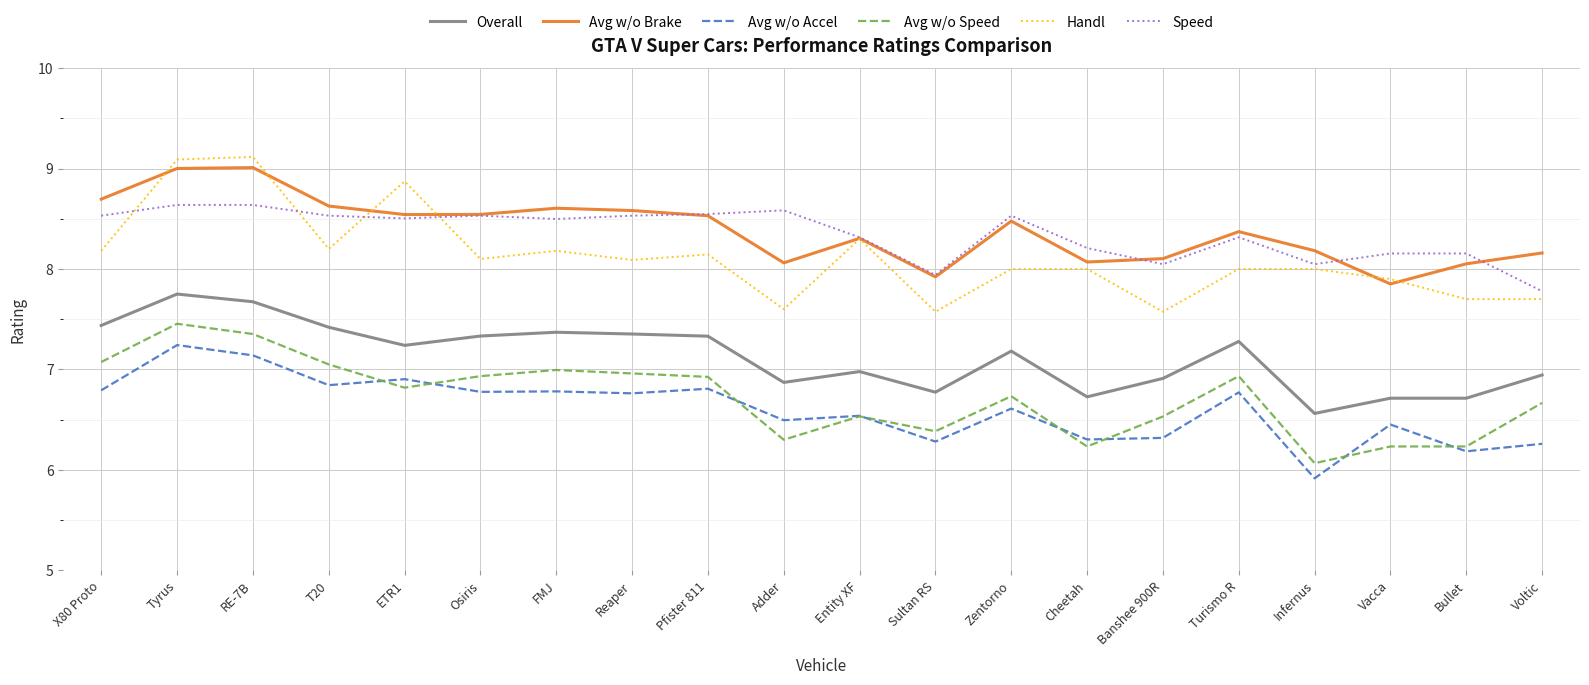

Which series has the largest range (max minus min)?

Handl